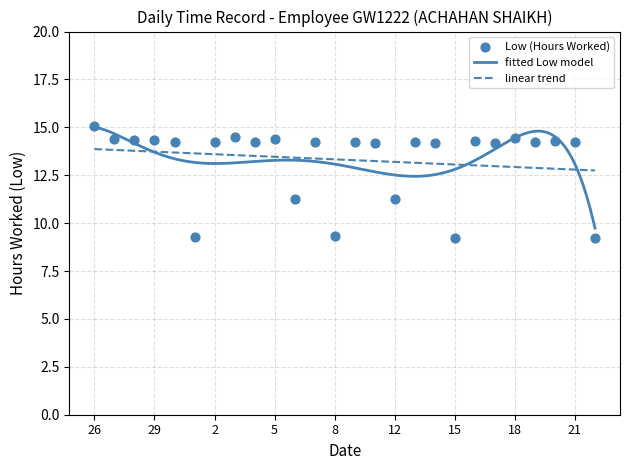

What is the change in value from 5 to 8?

-5.1